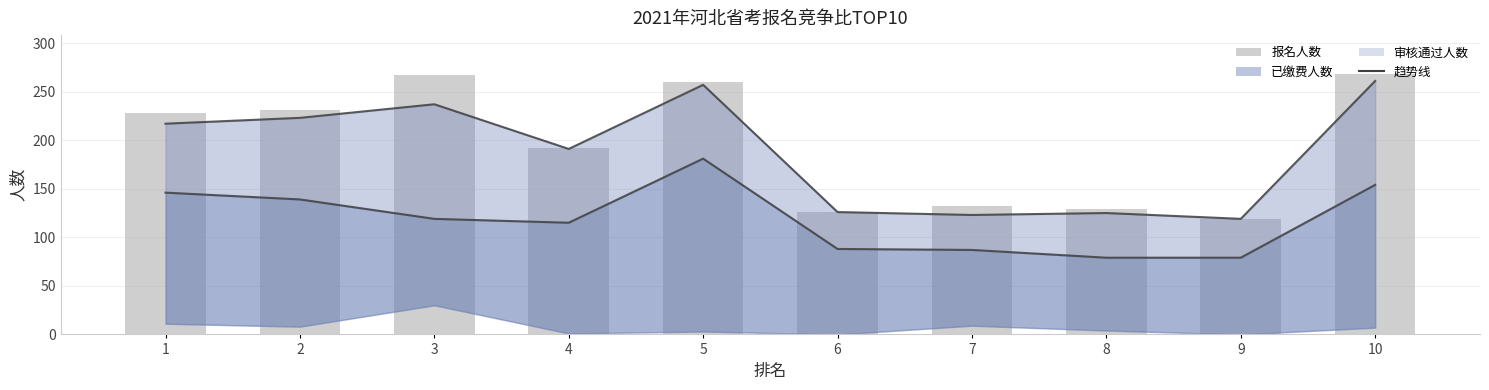

What is the value of the 1st bar from the left?

228